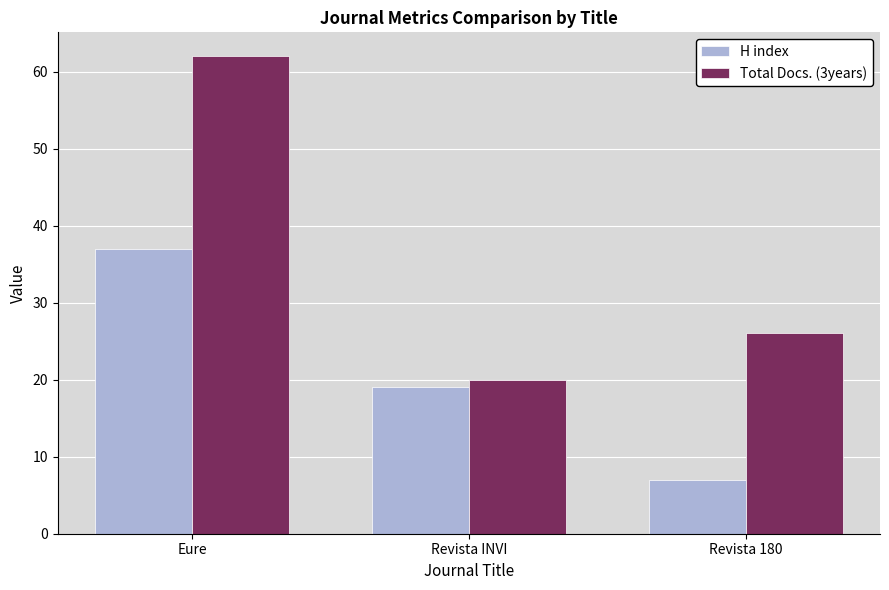

At which category does the chart reach its minimum across all series?

Revista 180